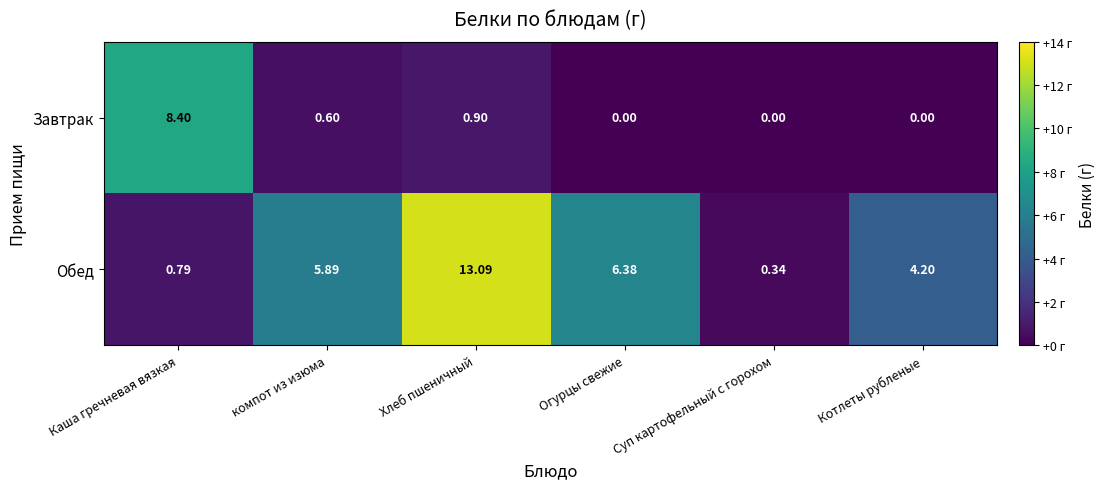

Which series changed the most between Каша гречневая вязкая and компот из изюма?

Завтрак